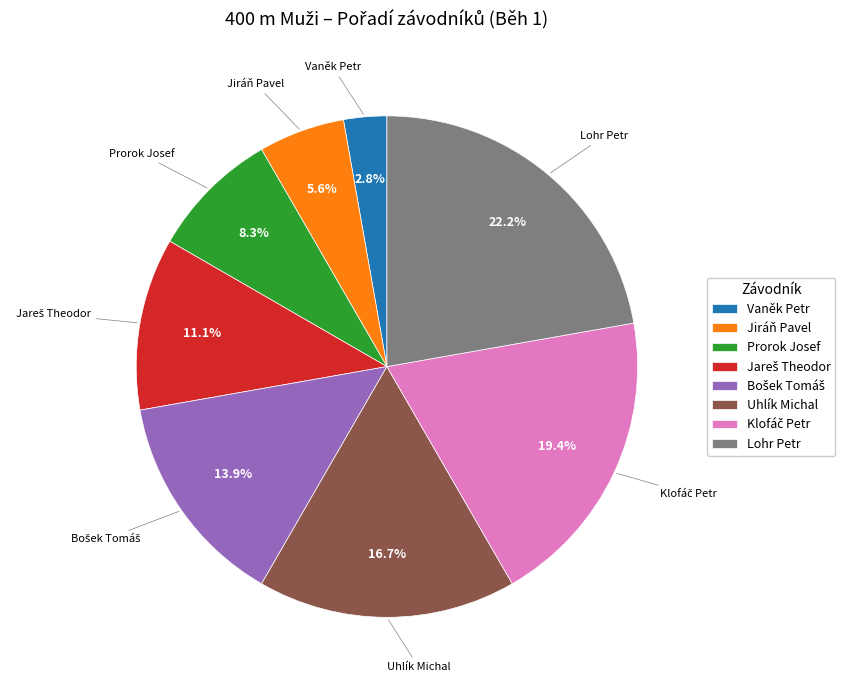

How many slices are in this pie chart?

8